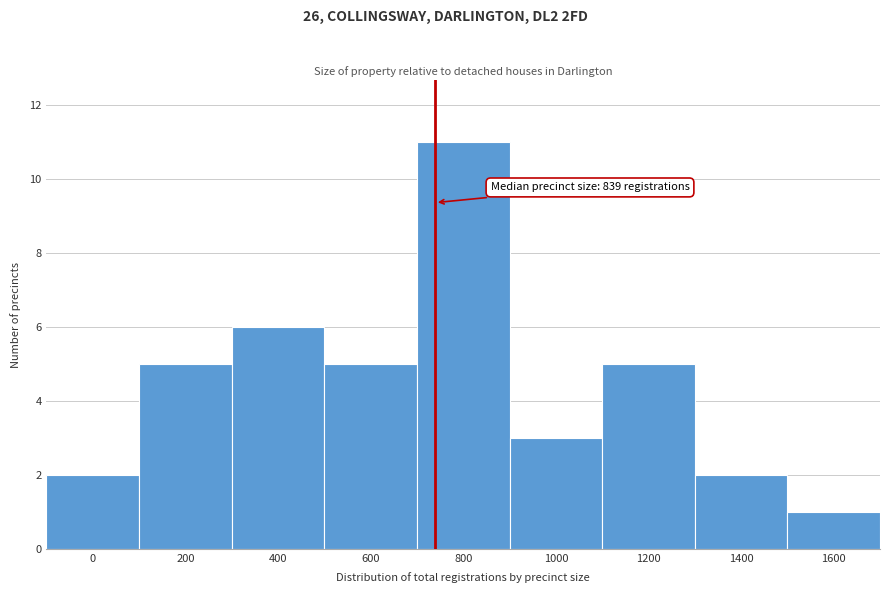

Reading left to right, what are all the values shown in this chart?

0=2	200=5	400=6	600=5	800=11	1000=3	1200=5	1400=2	1600=1